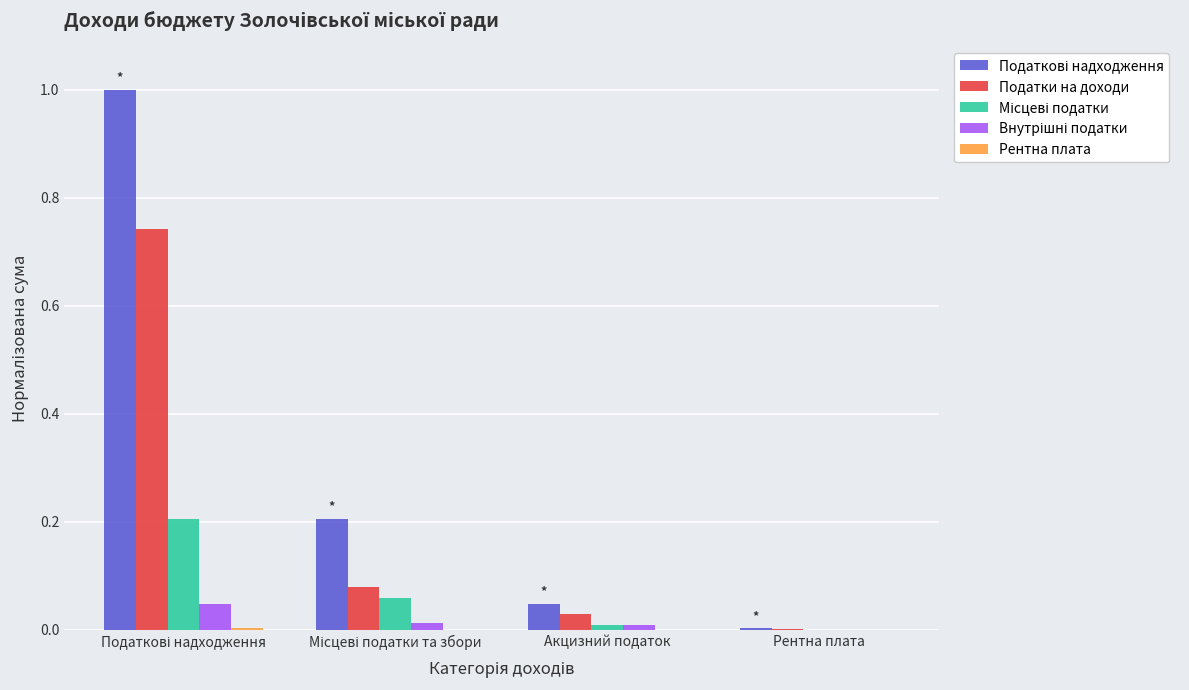

What is the greatest value displayed?

1.0